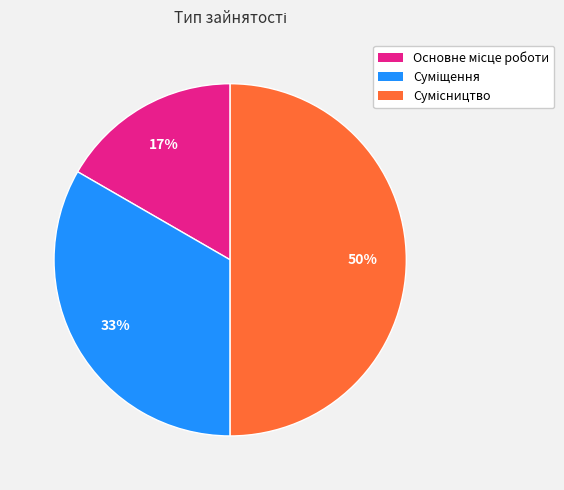

To the nearest percent, what is the average slice percentage?

33%